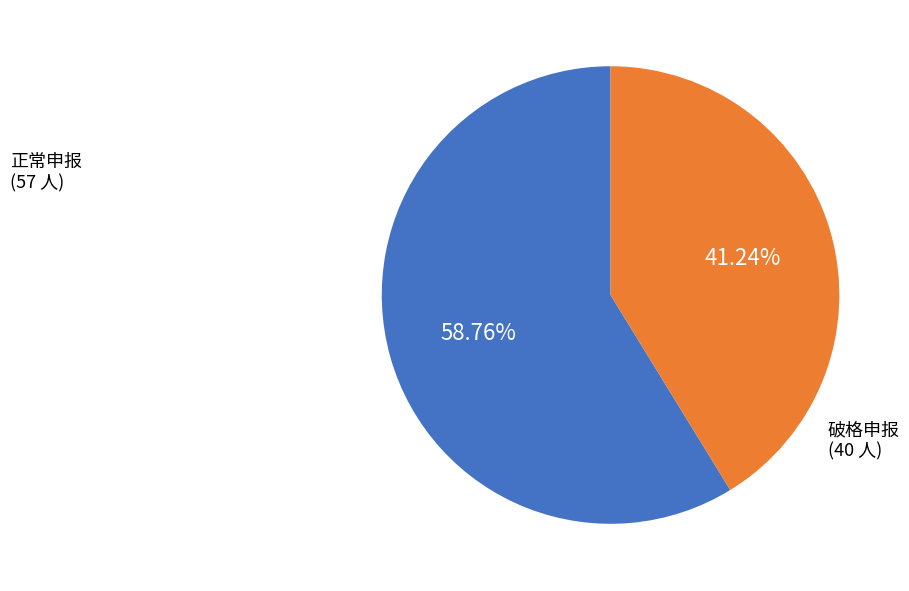

Which has a higher value, 破格申报 or 正常申报?

正常申报